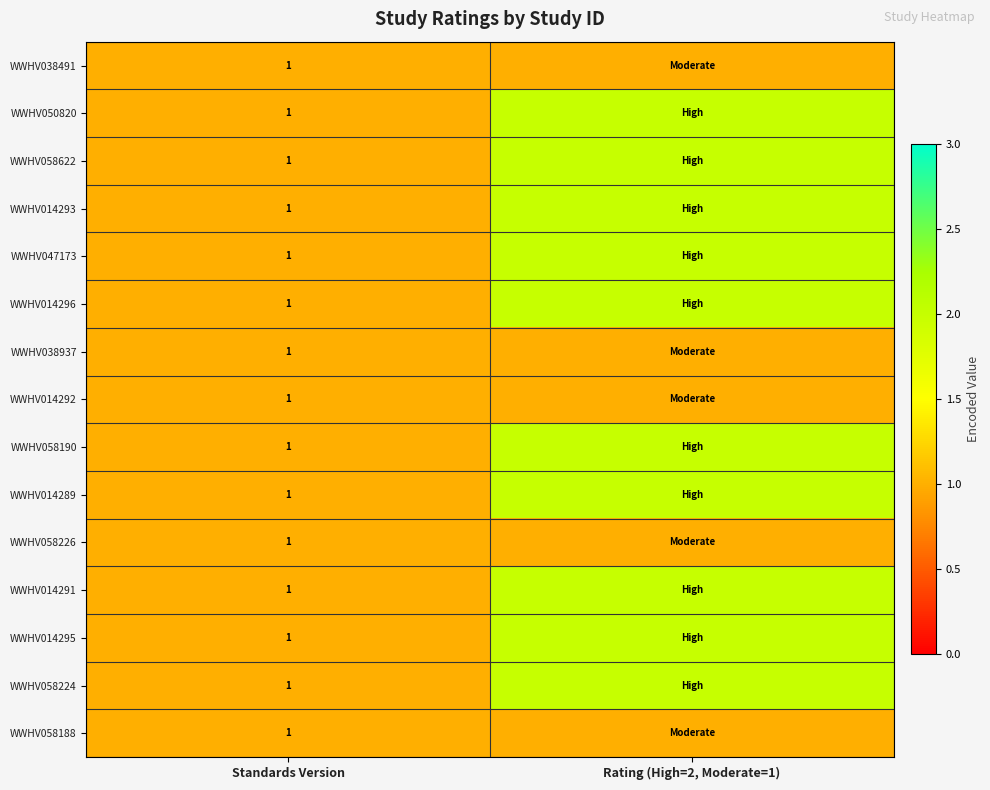

Is it true that WWHV038491 equals 2 at Standards Version?

False